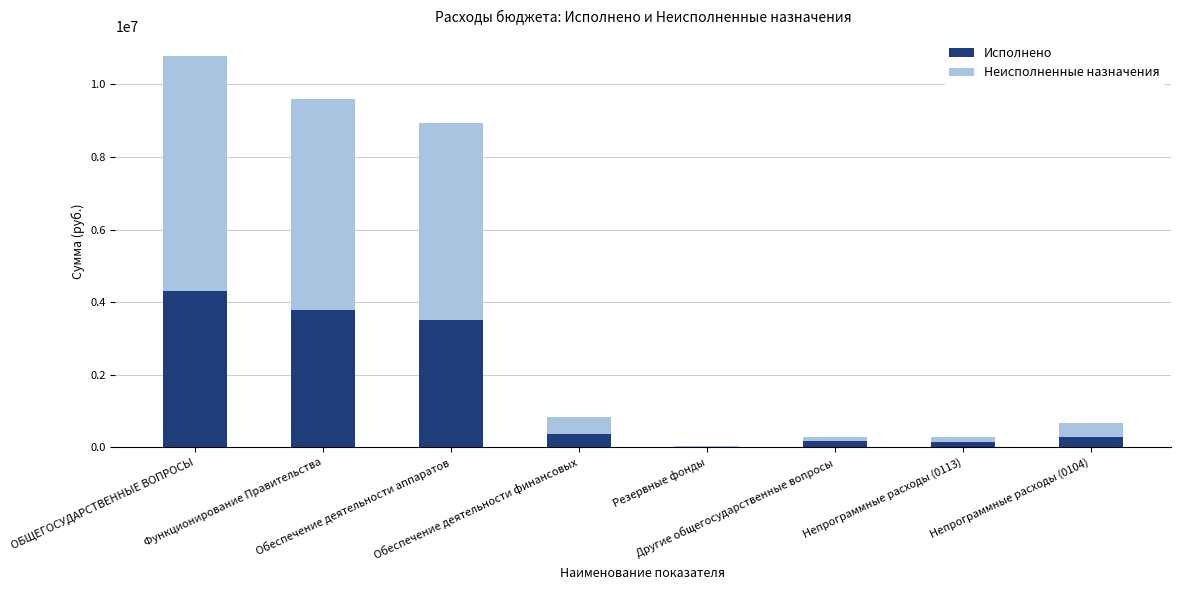

What is the sum of all Исполнено values?

12570270.4